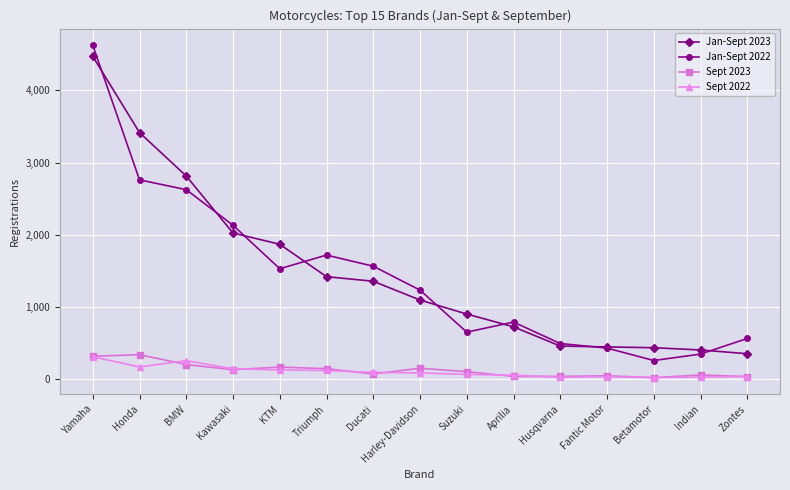

What is the difference between the maximum and second lowest values in the Sept 2022 series?

283